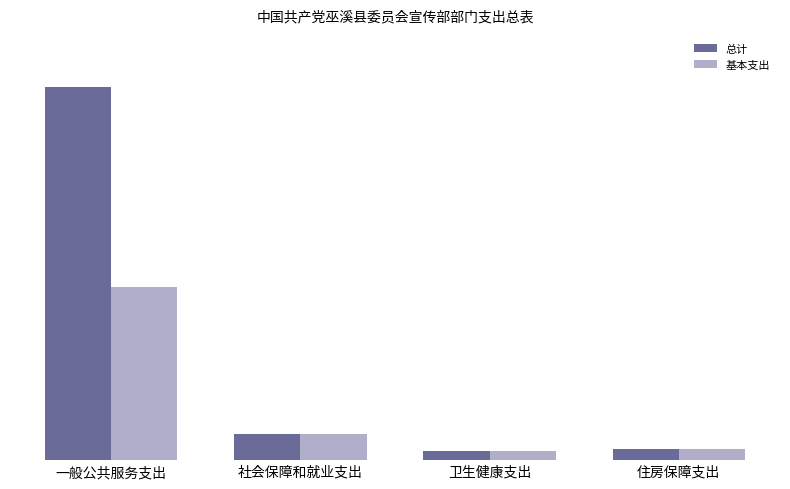

True or false: 基本支出 has a value of 547.7 at 一般公共服务支出.

True